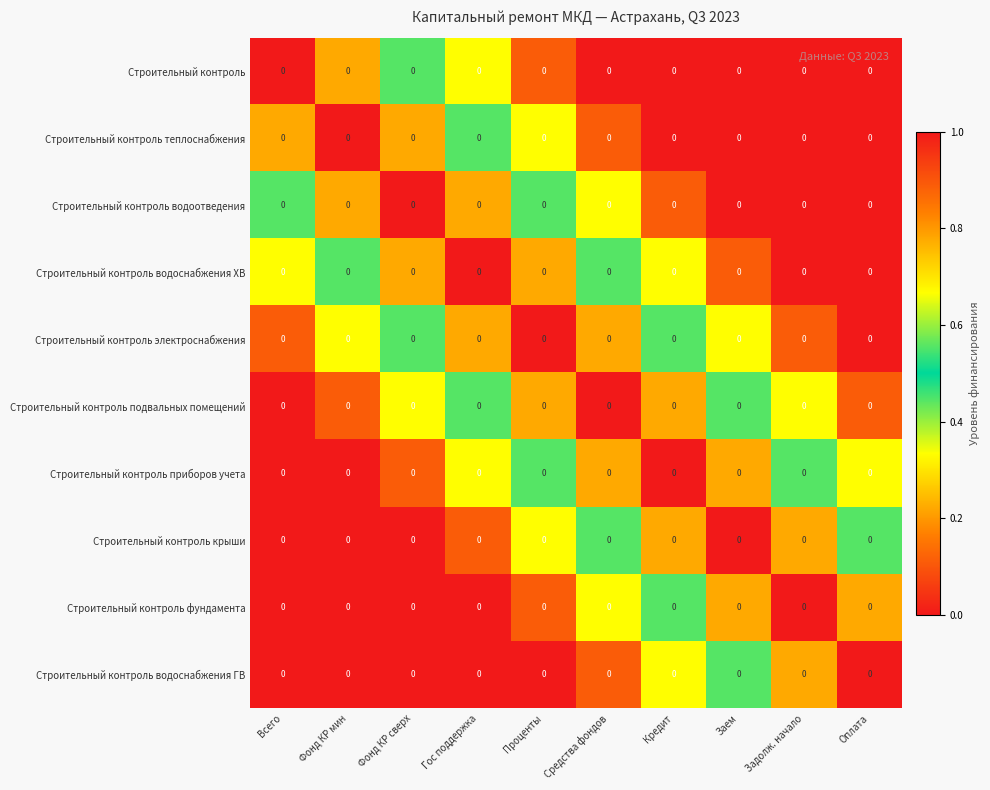

Which has a higher value, Фонд КР сверх or Средства фондов?

Фонд КР сверх